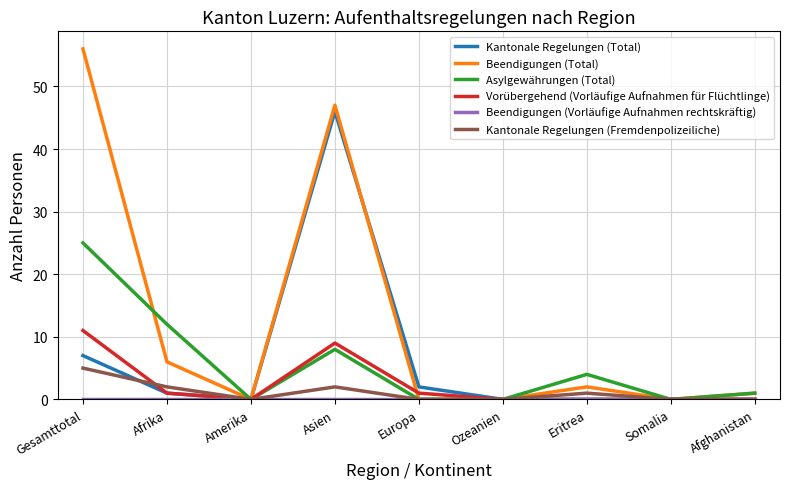

At which category does the chart reach its peak across all series?

Gesamttotal